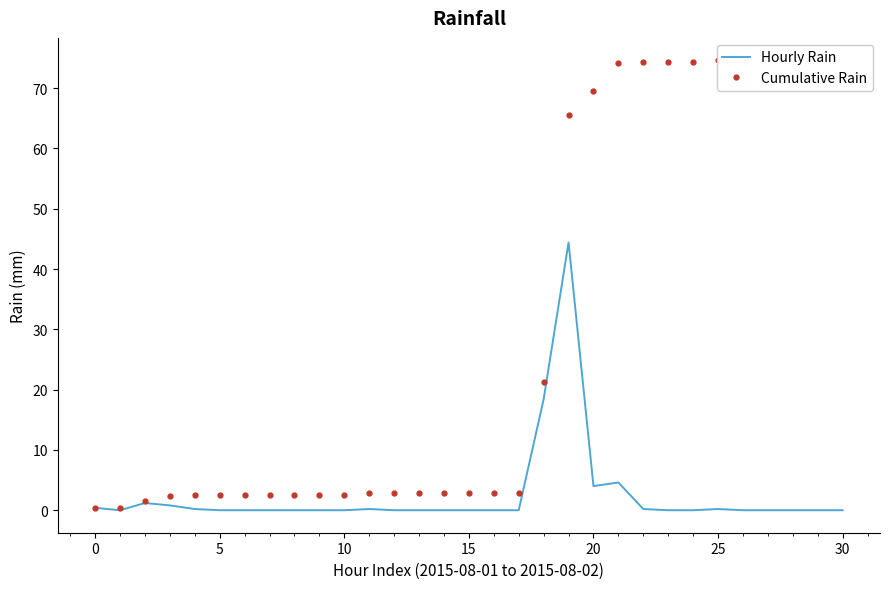

What is the average value of the Cumulative Rain series?

30.5